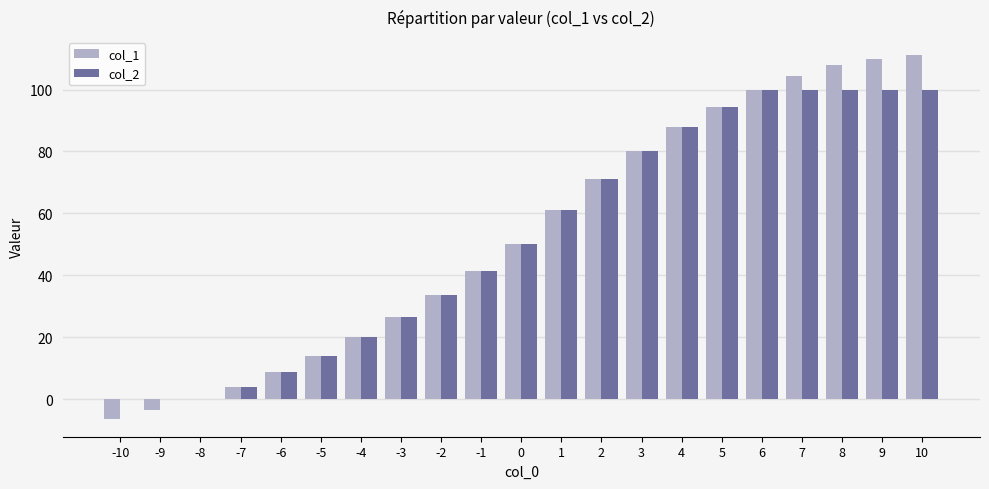

Reading left to right, extract all data points from this chart.

col_1: -6.2	-3.4	0.0	4.1	8.8	14.1	20.0	26.6	33.8	41.6	50.0	61.1	71.1	80.0	87.8	94.4	100.0	104.4	107.8	110.0	111.1
col_2: 0.0	0.0	0.0	4.1	8.8	14.1	20.0	26.6	33.8	41.6	50.0	61.1	71.1	80.0	87.8	94.4	100.0	100.0	100.0	100.0	100.0